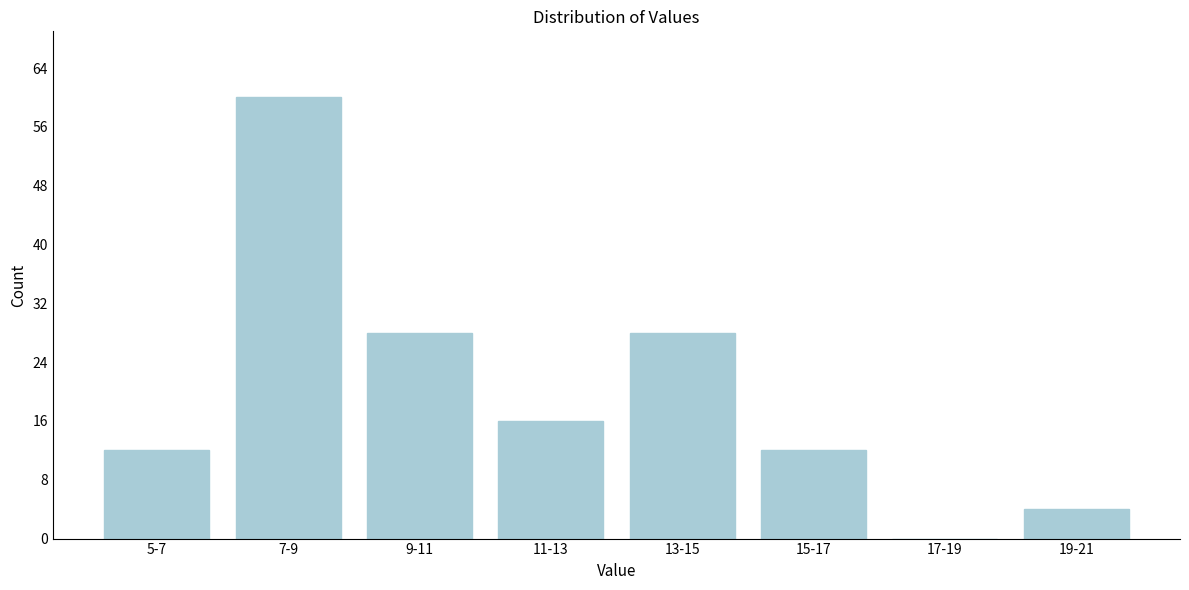

Reading right to left, what are all the values shown in this chart?

19-21=4	17-19=0	15-17=12	13-15=28	11-13=16	9-11=28	7-9=60	5-7=12